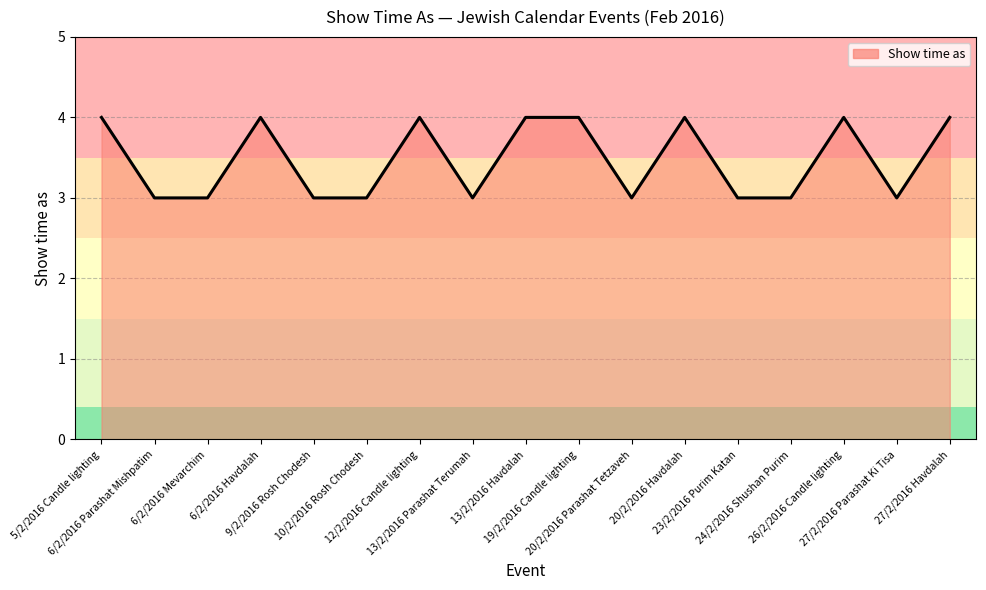

What is the minimum value shown in the chart?

3